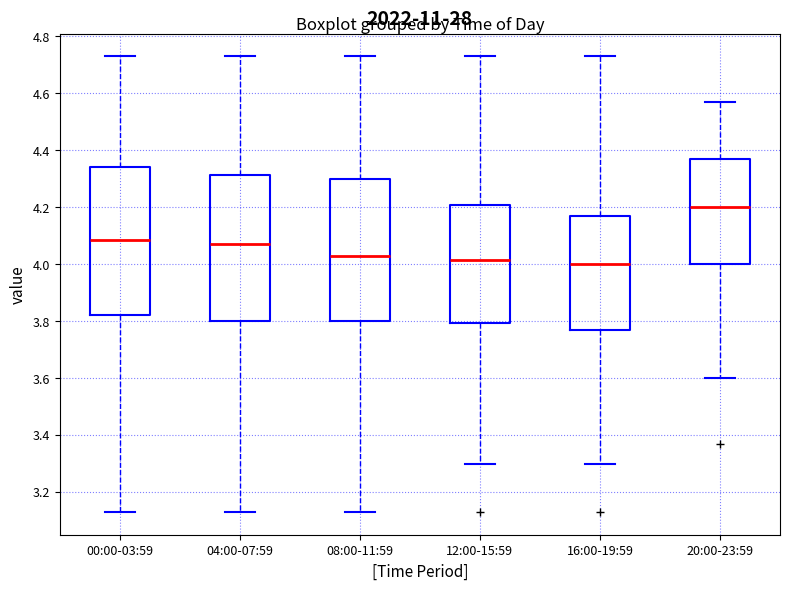

Reading left to right, read every box against the y-axis: the position of its median line, the range the box covers, and the ends of its whiskers. The values are not printed on the chart, so give them approximately, as read against the axis.

00:00-03:59: median 4.08, box 3.82 to 4.34, whiskers 3.14 to 4.74
04:00-07:59: median 4.08, box 3.80 to 4.32, whiskers 3.14 to 4.74
08:00-11:59: median 4.04, box 3.80 to 4.30, whiskers 3.14 to 4.74
12:00-15:59: median 4.02, box 3.80 to 4.20, whiskers 3.30 to 4.74
16:00-19:59: median 4.00, box 3.78 to 4.18, whiskers 3.30 to 4.74
20:00-23:59: median 4.20, box 4.00 to 4.38, whiskers 3.60 to 4.58